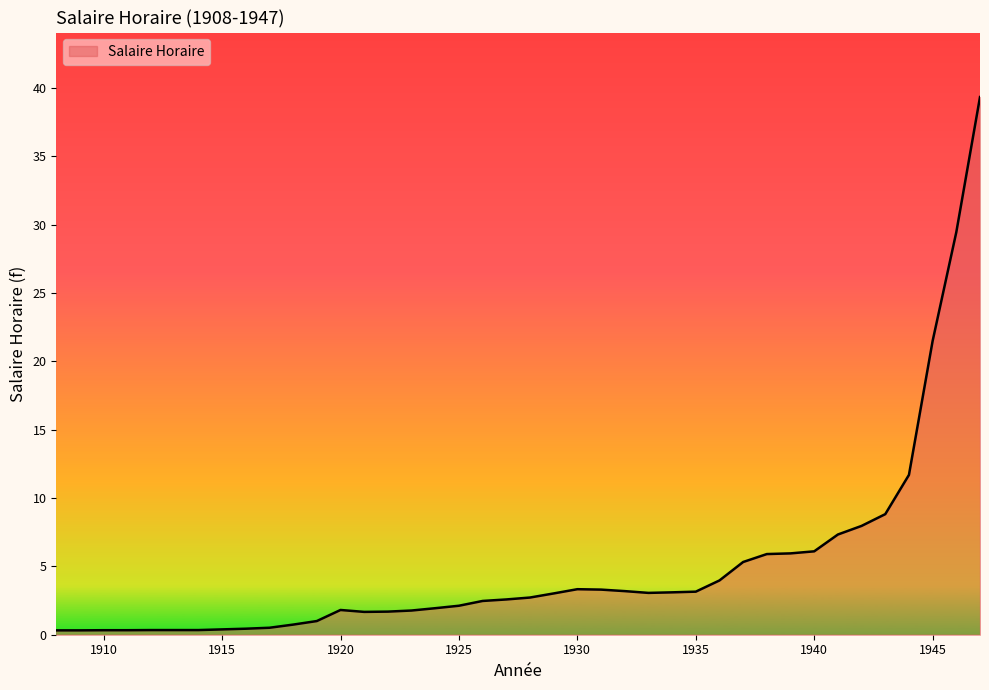

What is the difference between the maximum and minimum values?

39.0